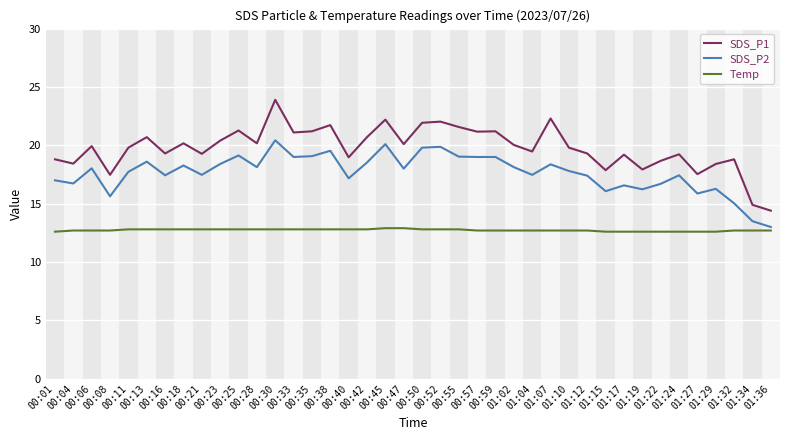

True or false: SDS_P1 and SDS_P2 intersect in this chart.

False